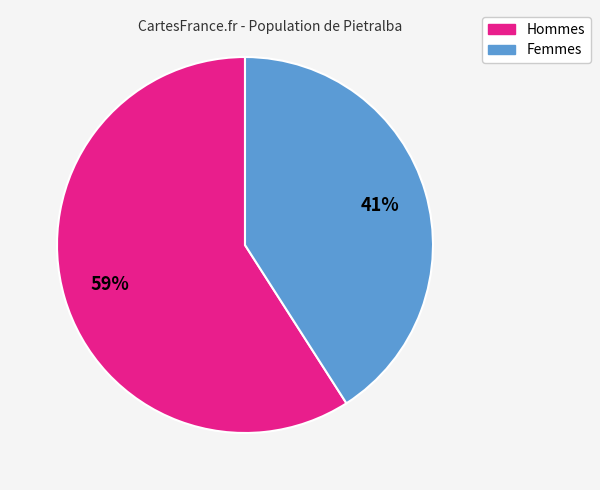

Does any single category account for the majority?

Yes